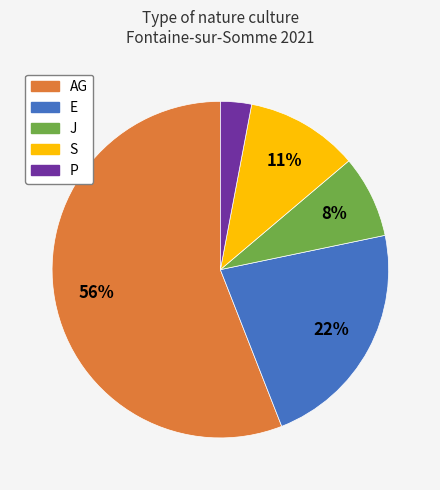

To the nearest percent, what is the difference between the largest and smallest slice percentages?

53%